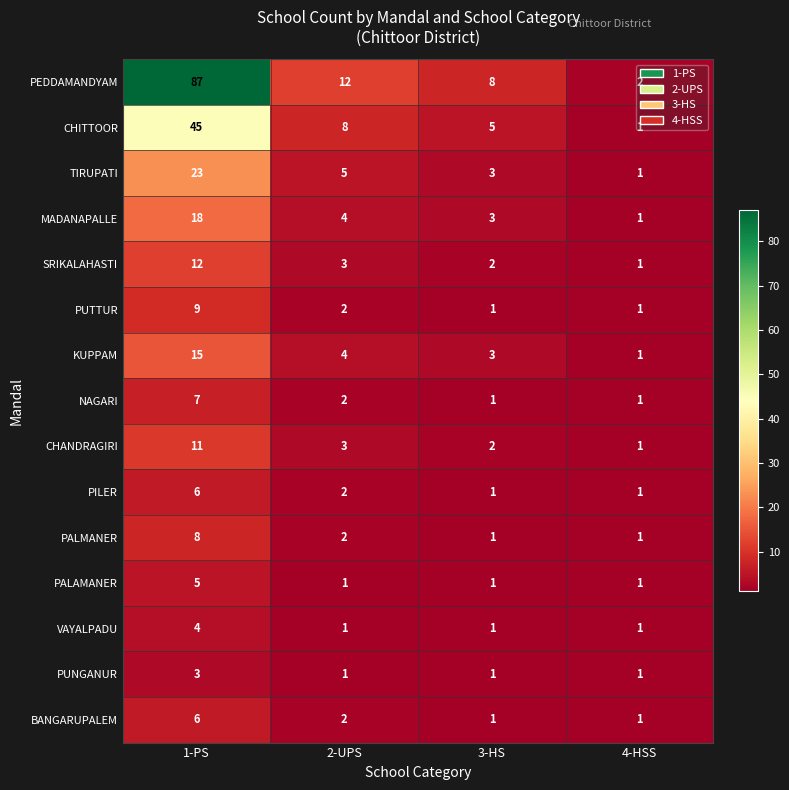

At which category is the sum across all series the highest?

1-PS